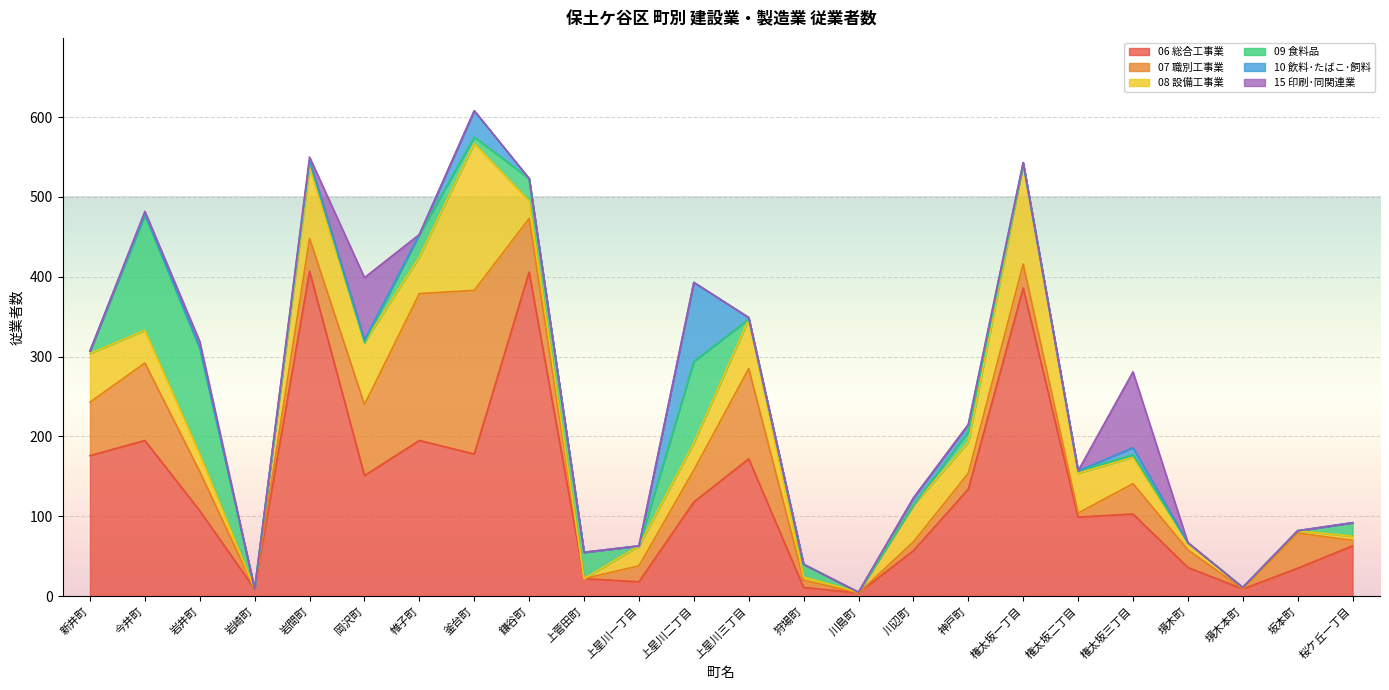

At which category does the chart reach its peak across all series?

岩間町